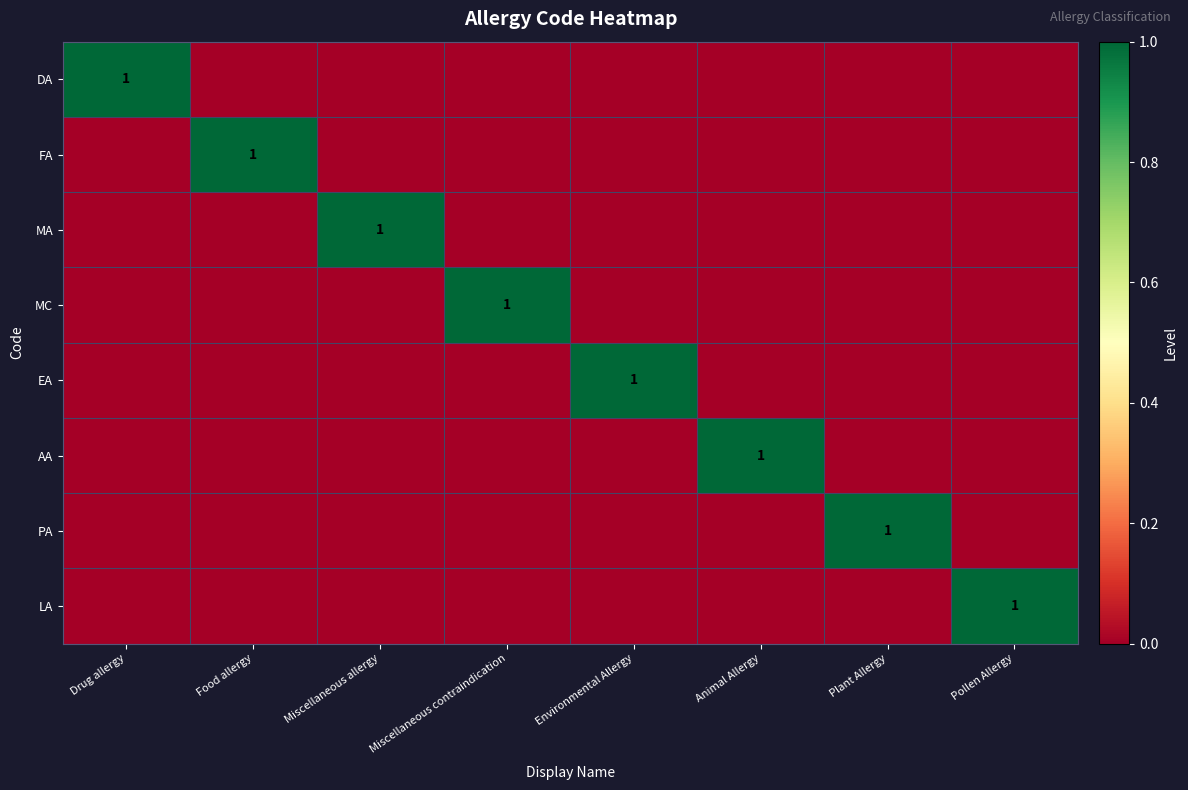

Is it true that MC equals 1 at Miscellaneous contraindication?

True